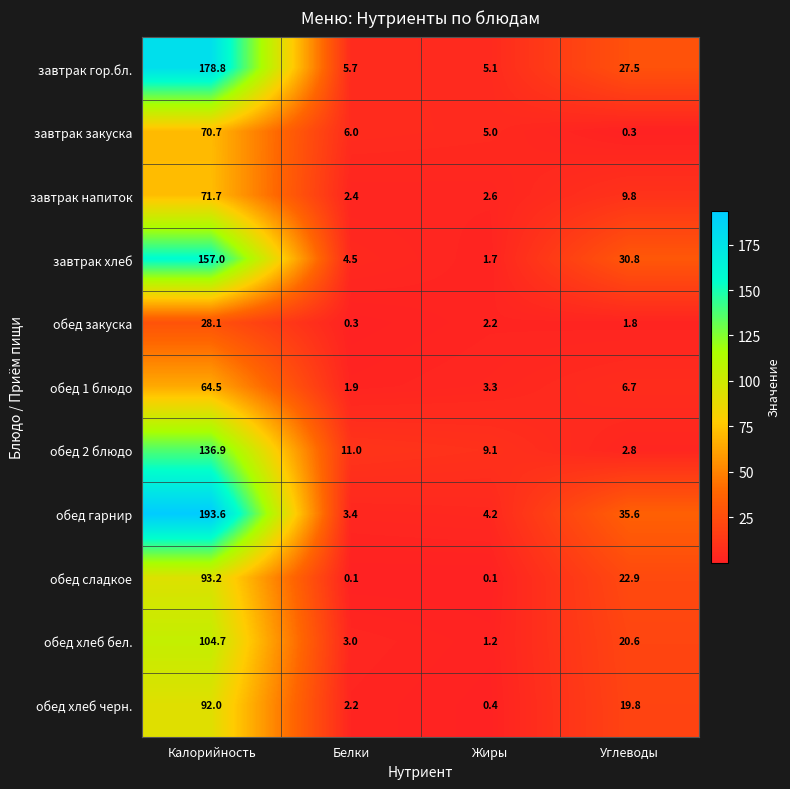

What is the spread (max minus min) of values at Калорийность?

165.5